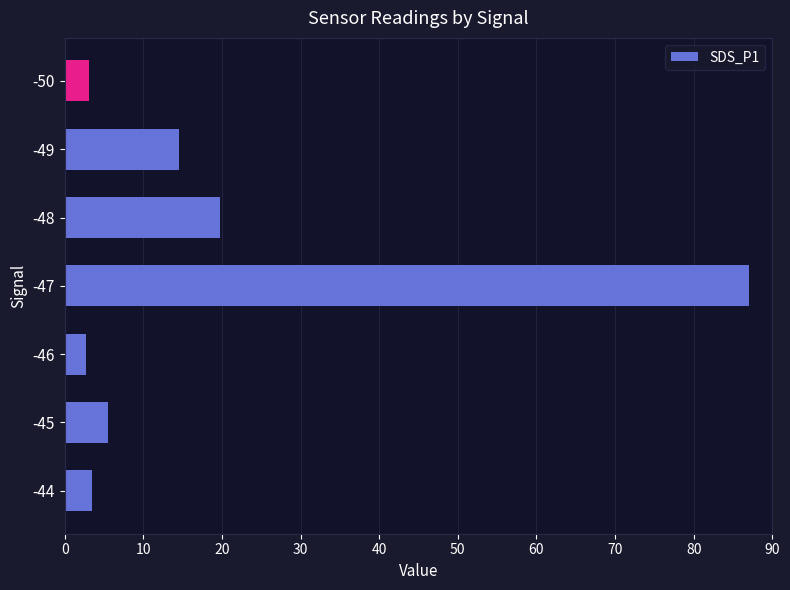

At which label is the value closest to 44?

-48